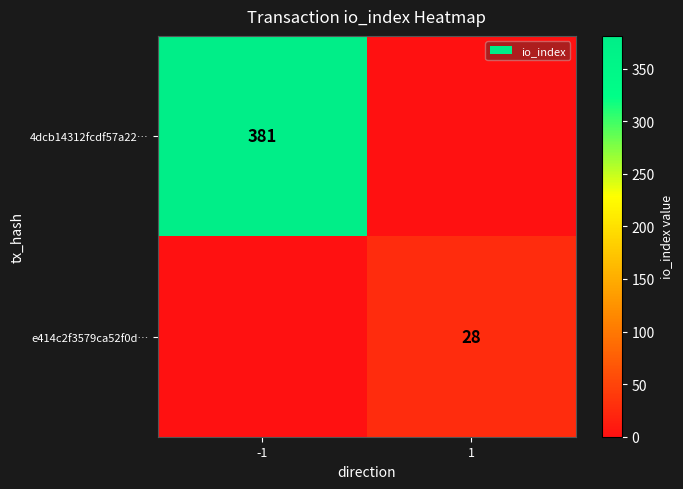

The 4dcb14312fcdf57a22… series shows 381 at -1. True or false?

True